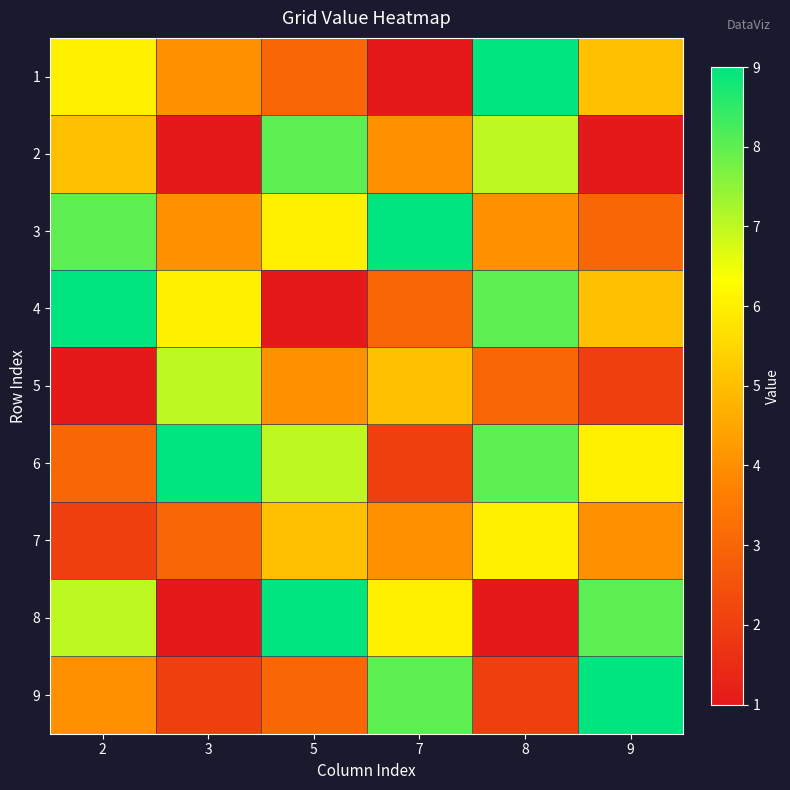

Reading right to left, what are all the values shown in this chart?

1: 9=5	8=9	7=1	5=3	3=4	2=6
2: 9=1	8=7	7=4	5=8	3=1	2=5
3: 9=3	8=4	7=9	5=6	3=4	2=8
4: 9=5	8=8	7=3	5=1	3=6	2=9
5: 9=2	8=3	7=5	5=4	3=7	2=1
6: 9=6	8=8	7=2	5=7	3=9	2=3
7: 9=4	8=6	7=4	5=5	3=3	2=2
8: 9=8	8=1	7=6	5=9	3=1	2=7
9: 9=9	8=2	7=8	5=3	3=2	2=4